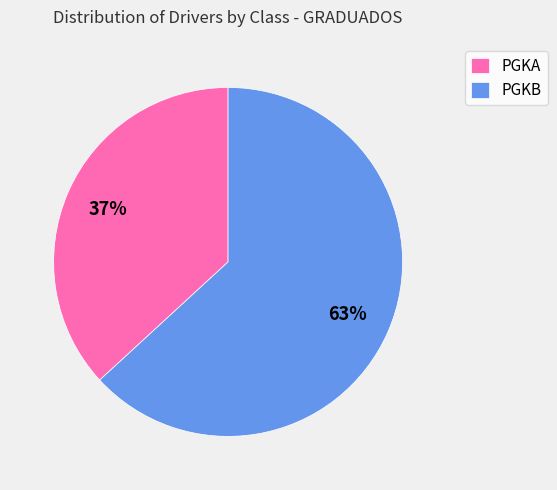

Is the sum of PGKB and PGKA greater than half?

Yes